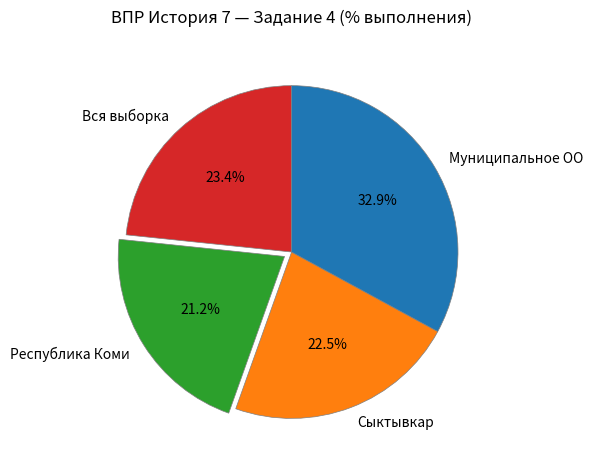

What percentage is the Республика Коми slice, to the nearest percent?

21%